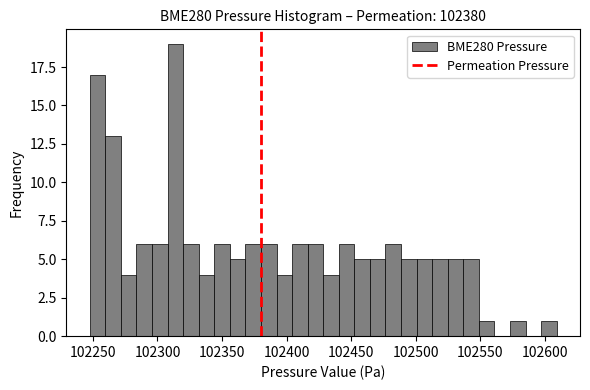

Around what value on the x-axis is the tallest bar? Give the approximate position of its centre, as read against the axis.

102315